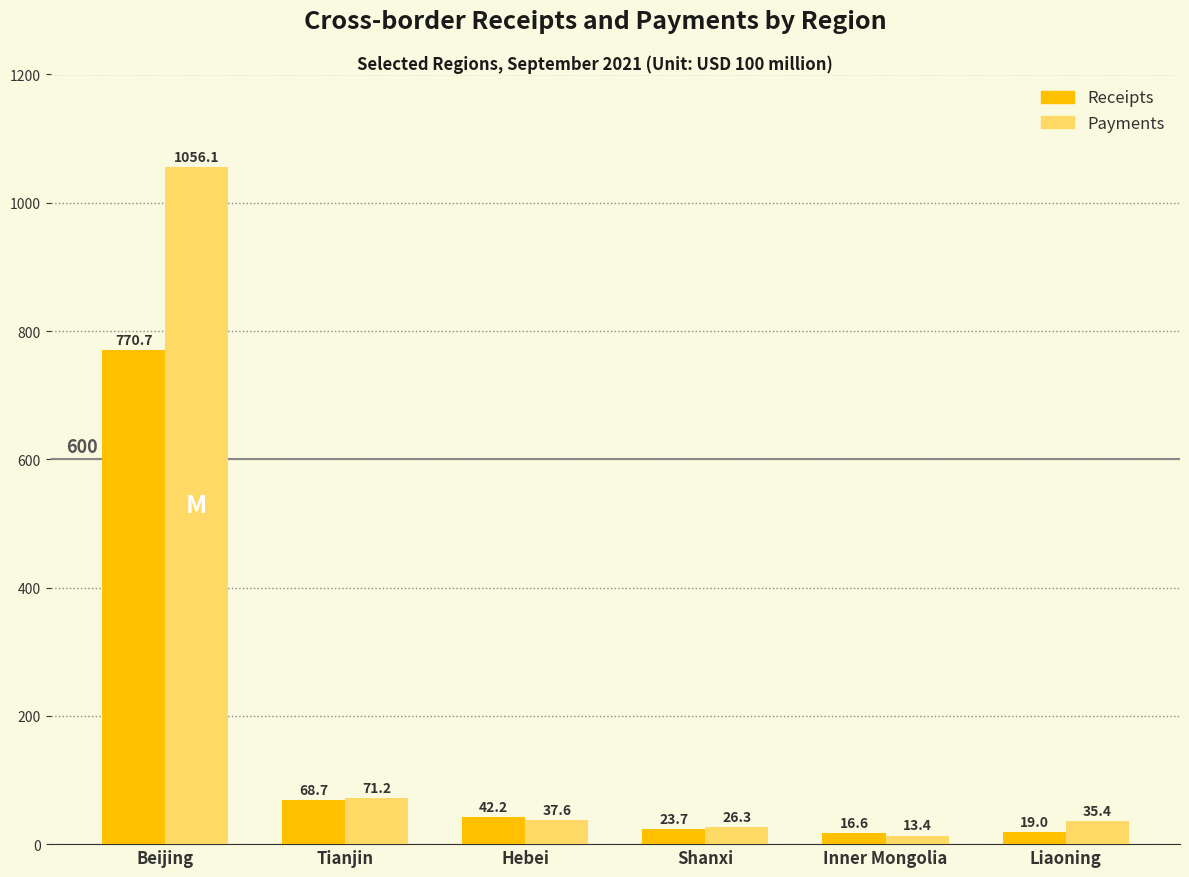

How many series are shown in this chart?

2